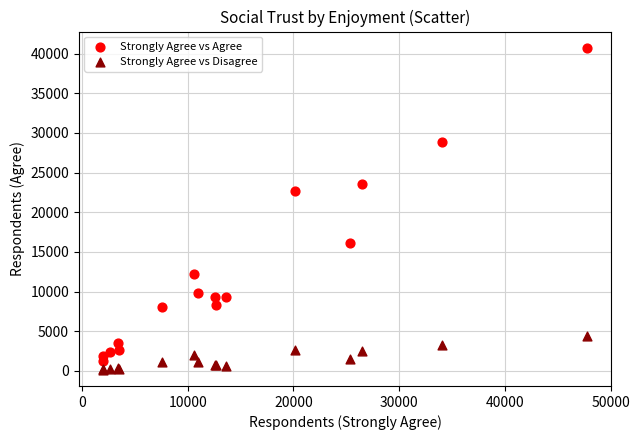

What are all the series names shown in the legend?

Strongly Agree vs Agree, Strongly Agree vs Disagree